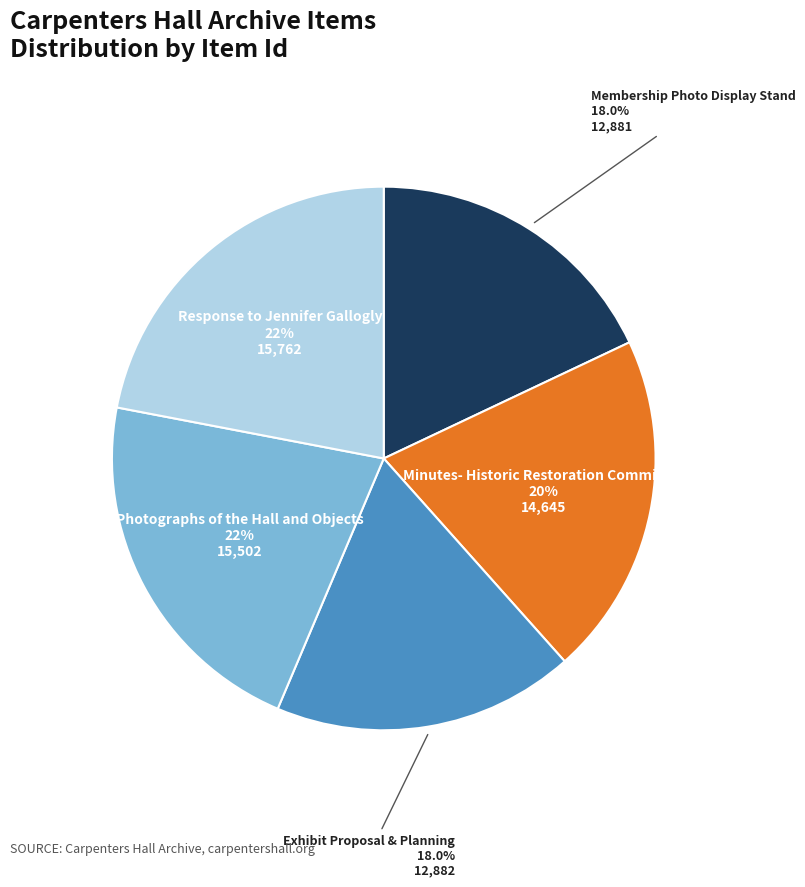

Approximately how many times larger is the value at Photographs of the Hall and Objects compared to Response to Jennifer Gallogly?

1.0